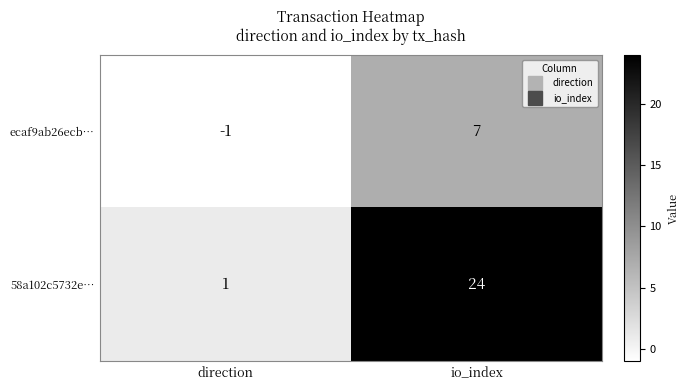

Count the number of data series in this chart.

2